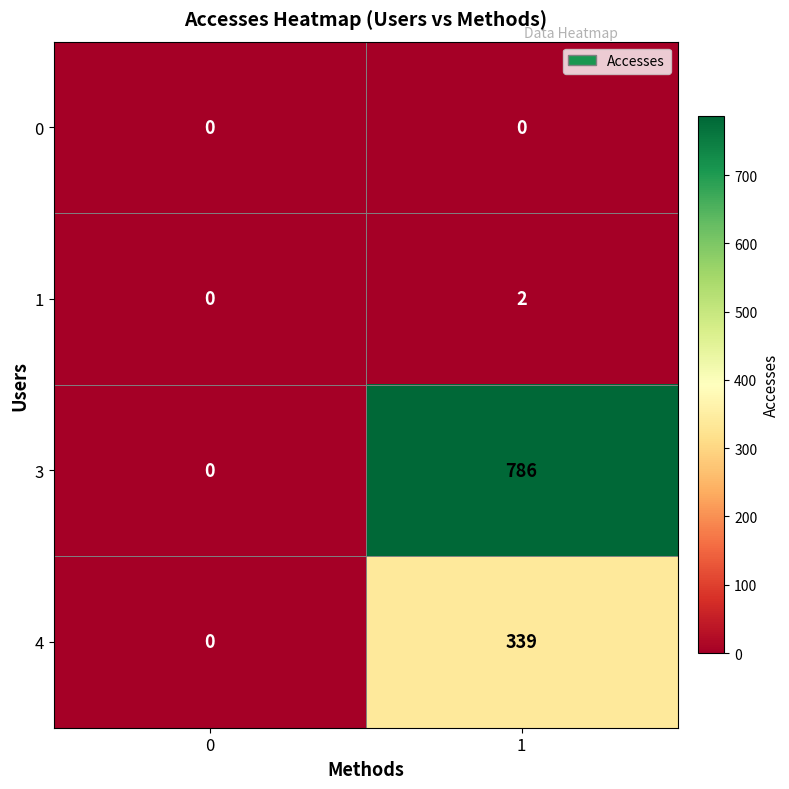

What is the sum of the 4 values at 1 and 0?

339